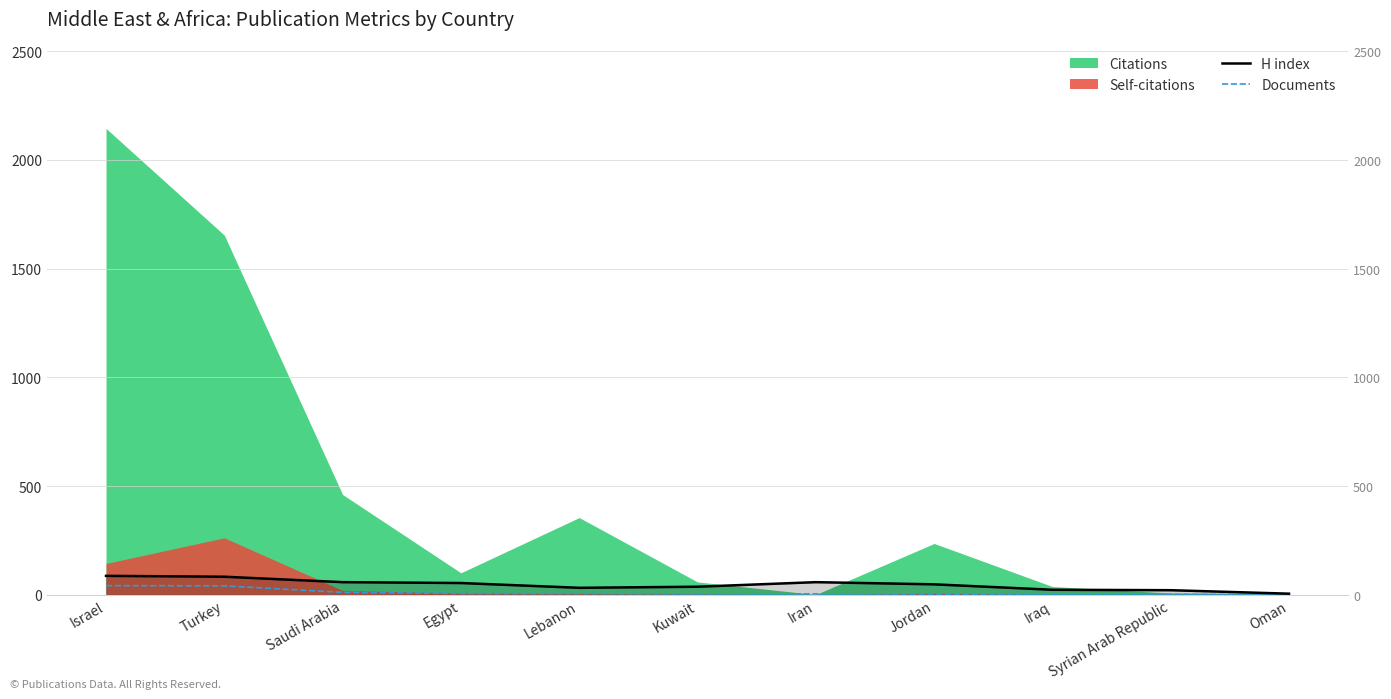

What is the highest value of the H index series?

87